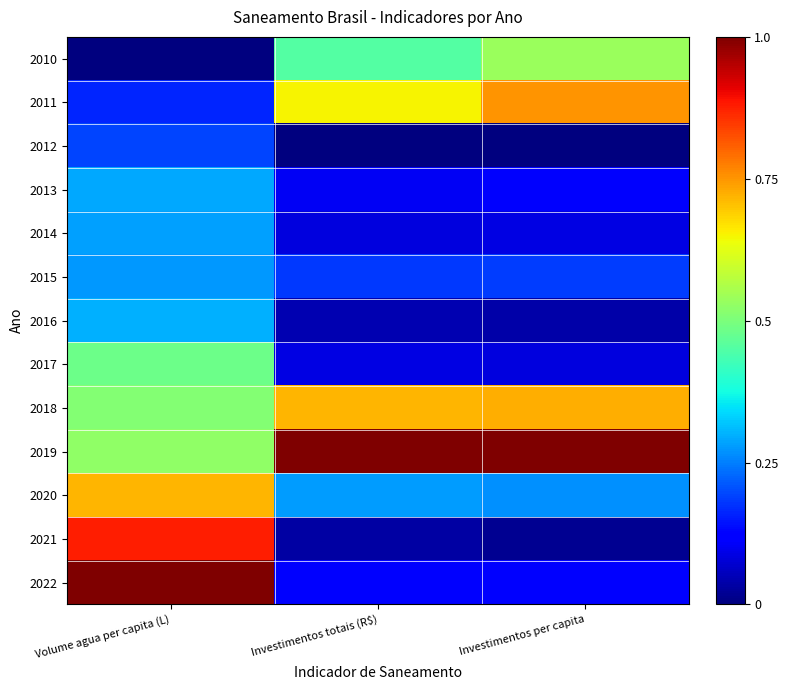

Which series has the largest range (max minus min)?

2022